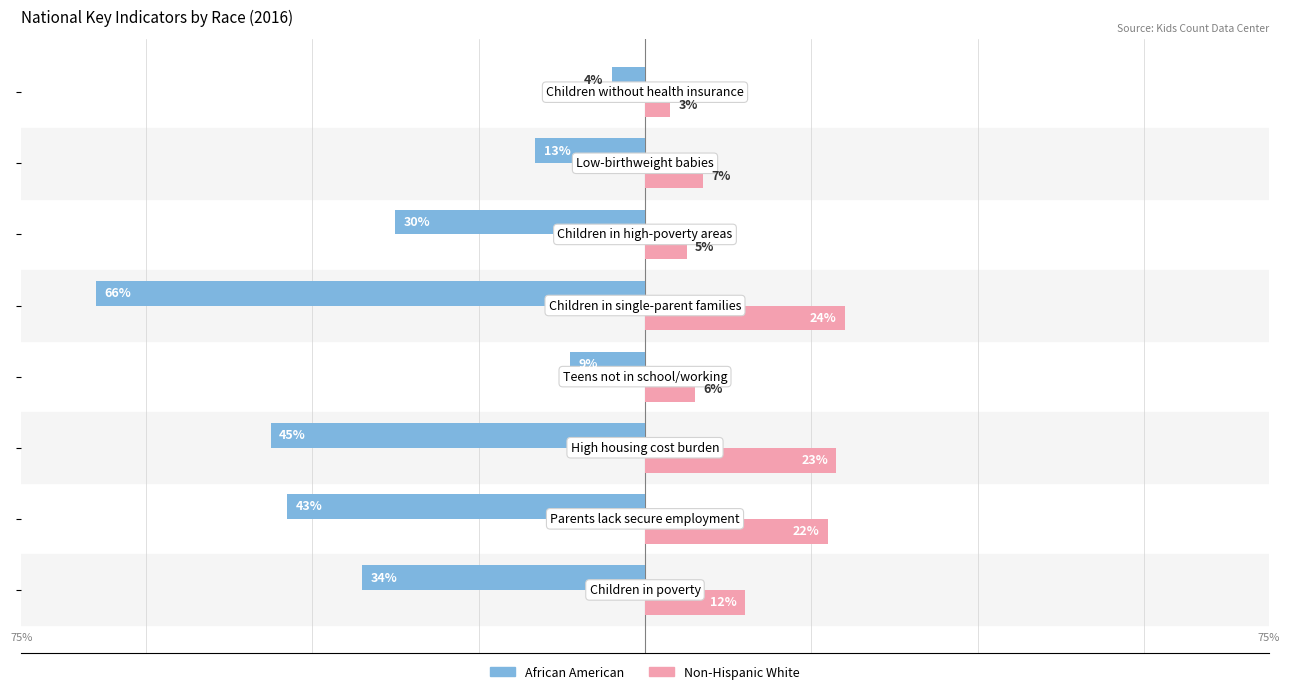

What are all the series names shown in the legend?

African American, Non-Hispanic White